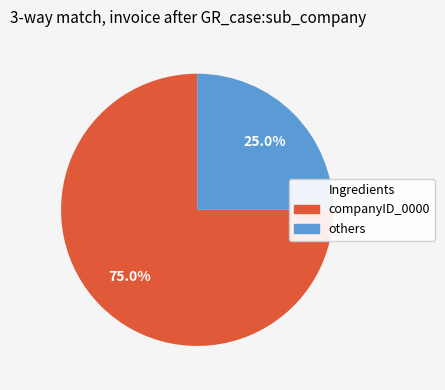

How many segments does this pie chart have?

2